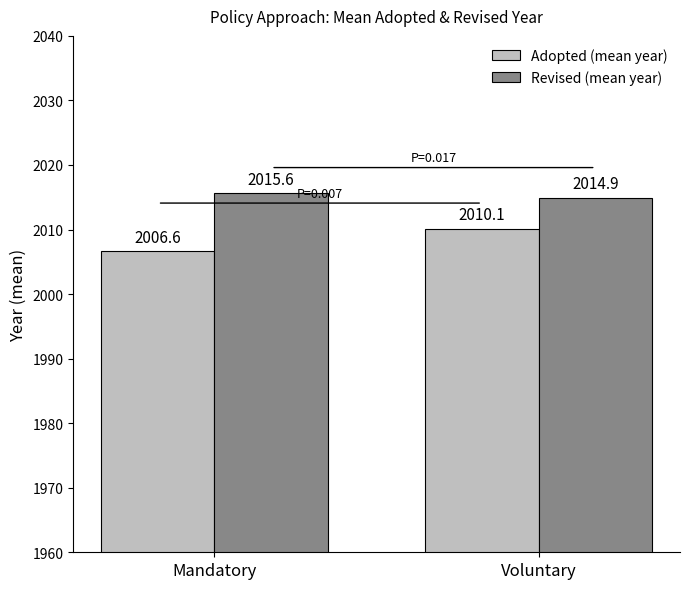

Count the number of data series in this chart.

2